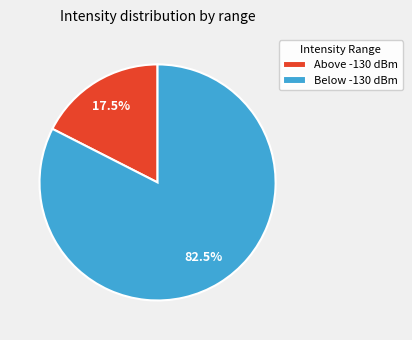

Is there any slice that represents more than half of the pie?

Yes